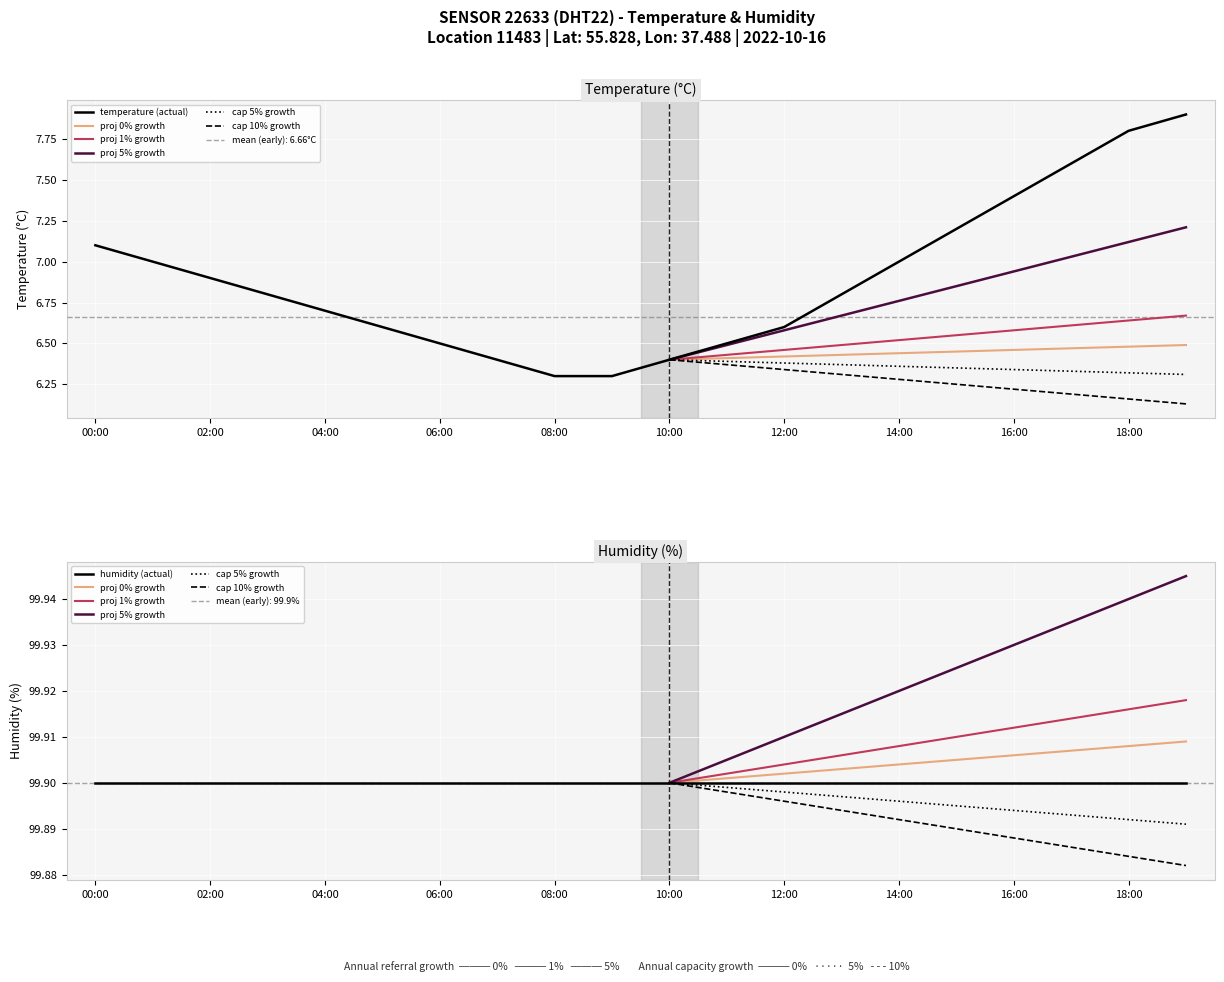

Between 10:00 and 12:00, which is larger?

12:00